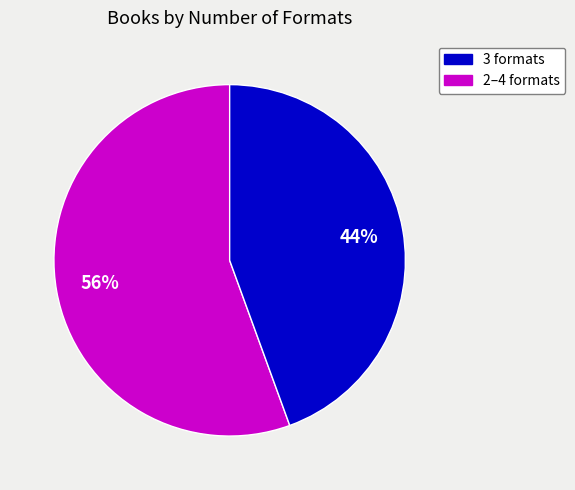

Does any single category account for the majority?

Yes